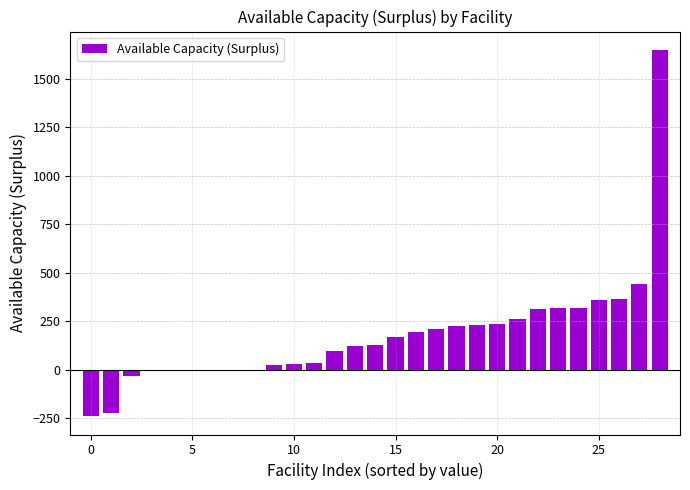

What is the maximum value shown in the chart?

1649.5